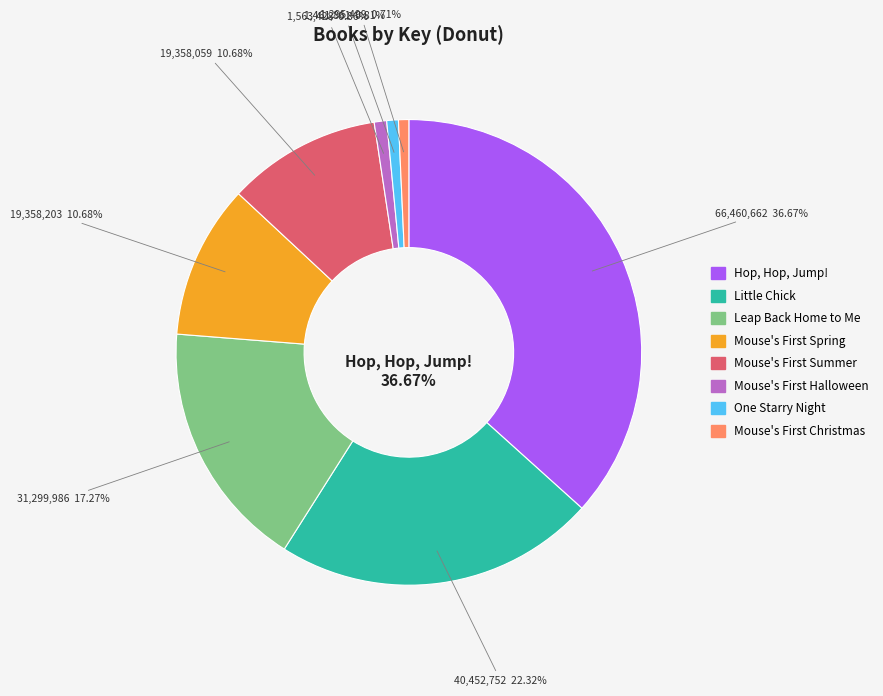

Is there a majority slice in this chart?

No